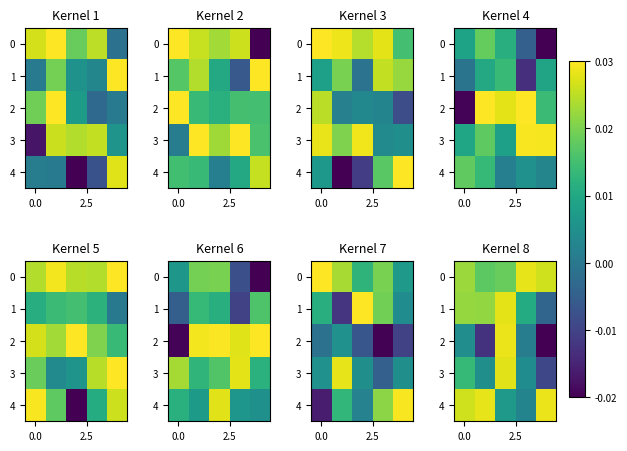

Count the number of categories in the chart.

5